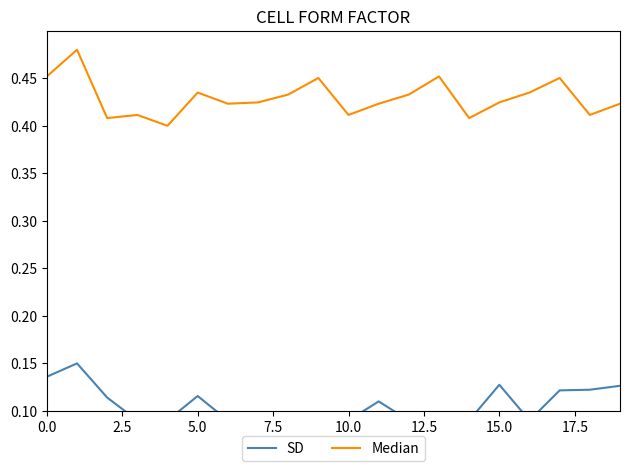

What is the greatest value displayed?

0.5